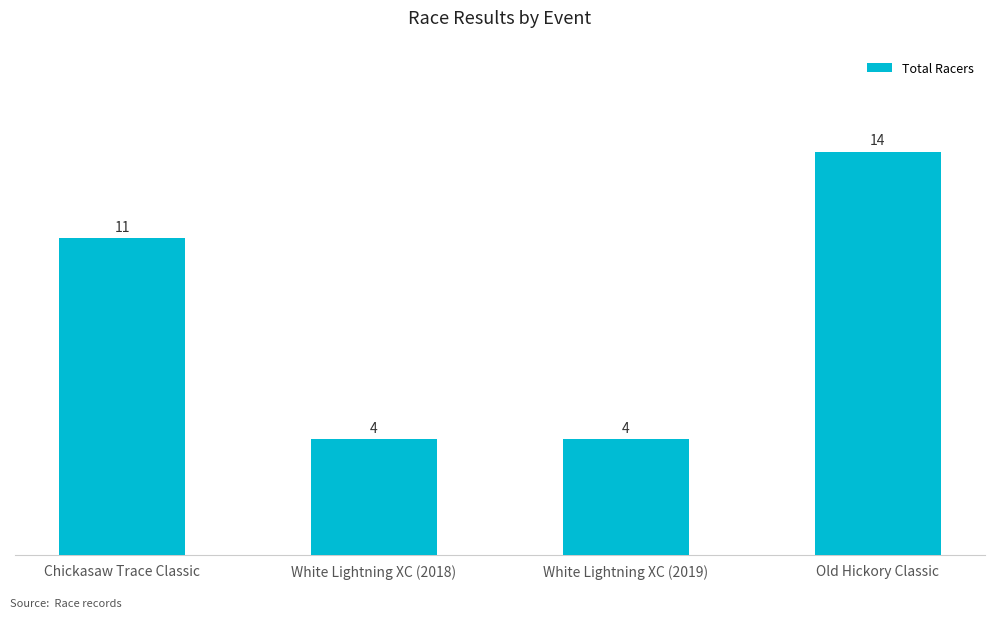

Reading right to left, transcribe all the data shown in this chart.

Old Hickory Classic=14	White Lightning XC (2019)=4	White Lightning XC (2018)=4	Chickasaw Trace Classic=11